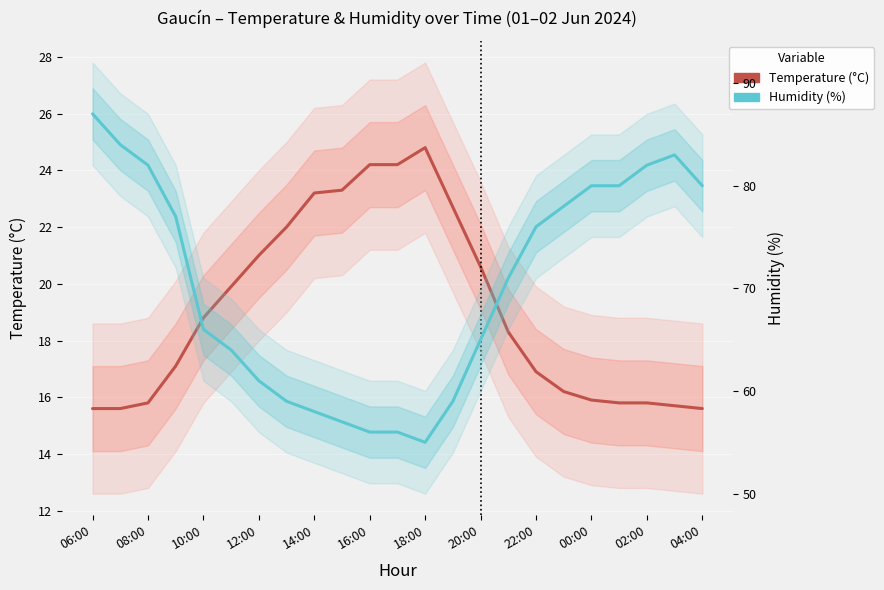

Rank the series by their maximum value, from highest to lowest.

Humidity (%), Temperature (°C)